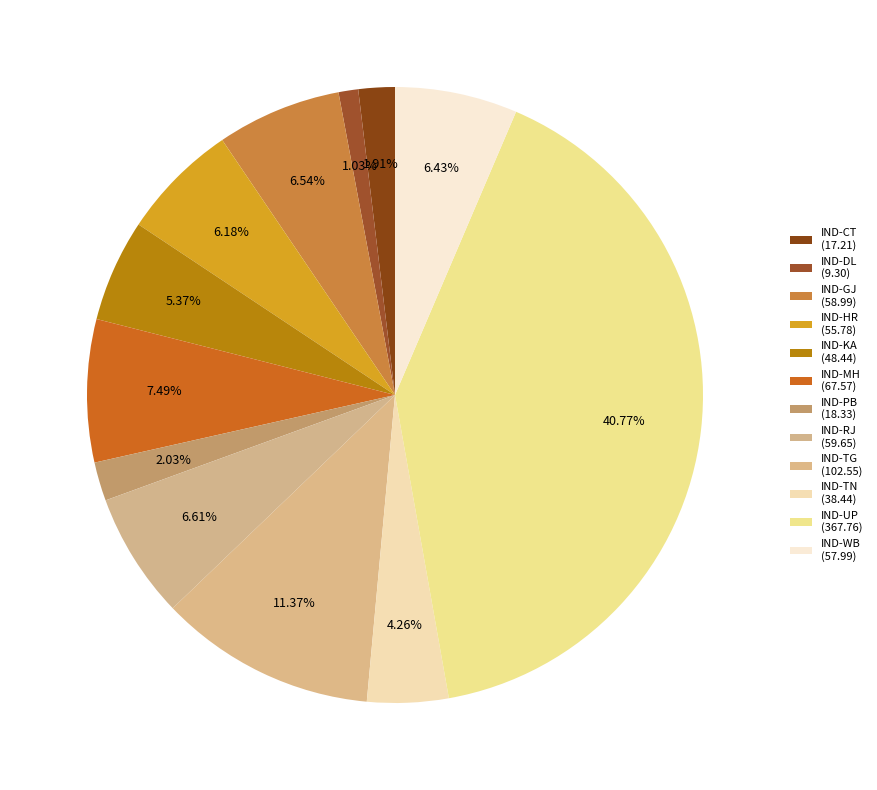

Count the number of slices in the pie.

12